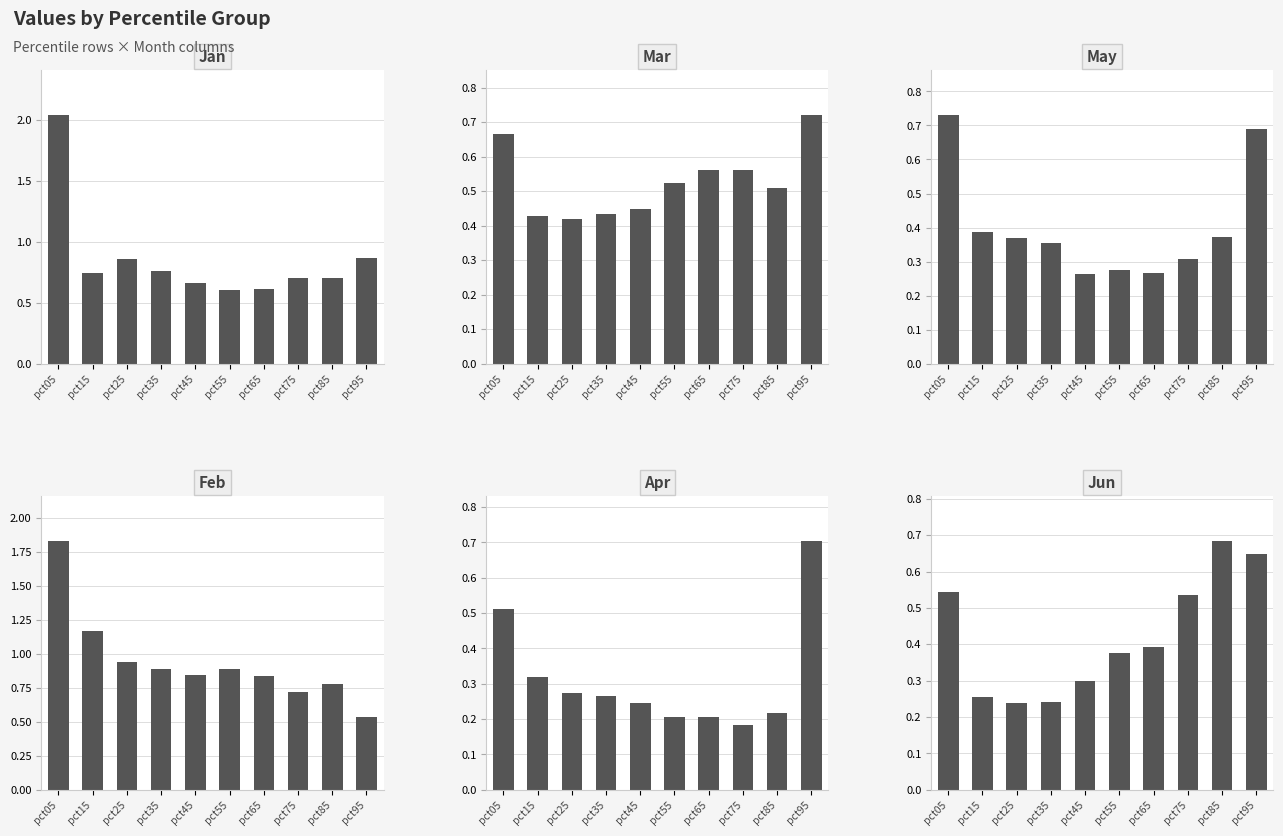

How many bars are there in total?

60